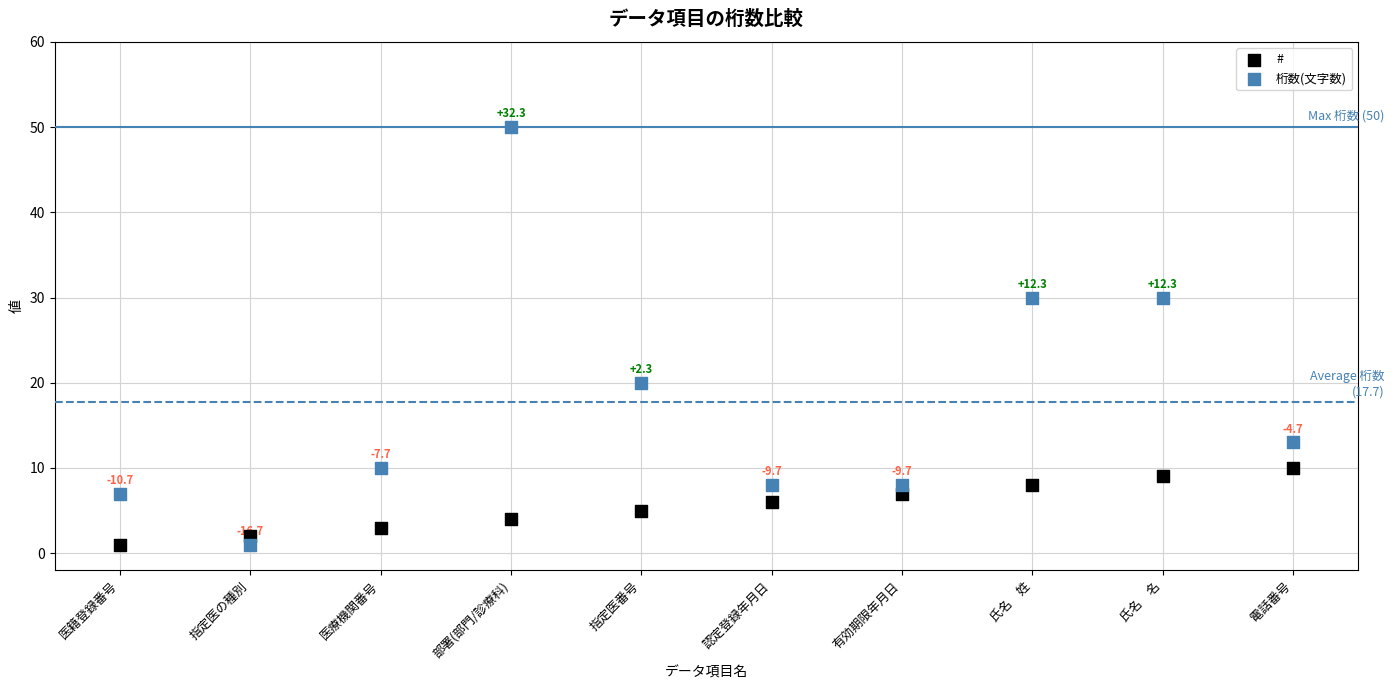

Across all data points, what is the range of Y values (max minus min)?

49